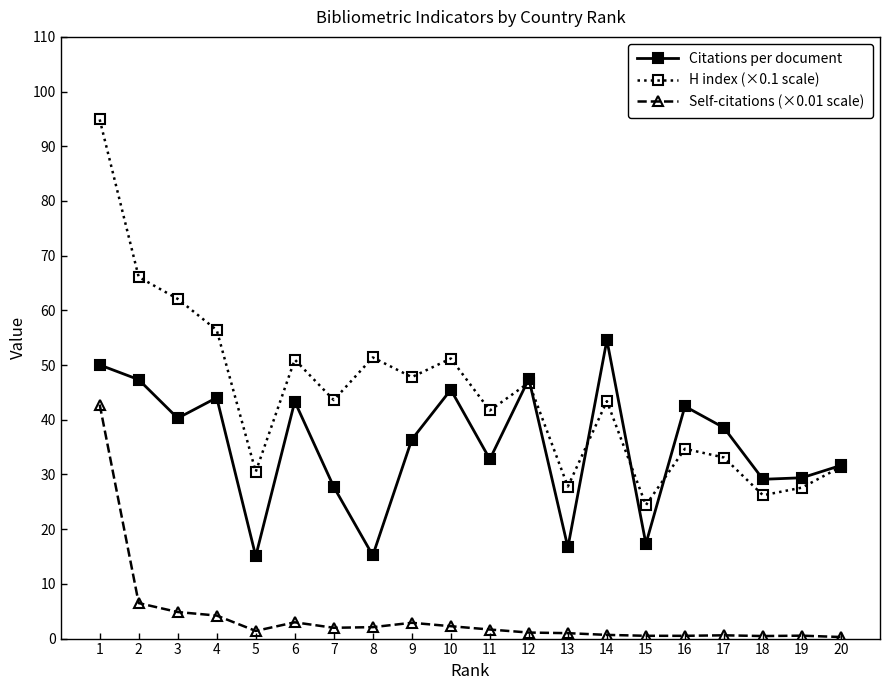

True or false: Citations per document has more than 0 interior local peaks.

True